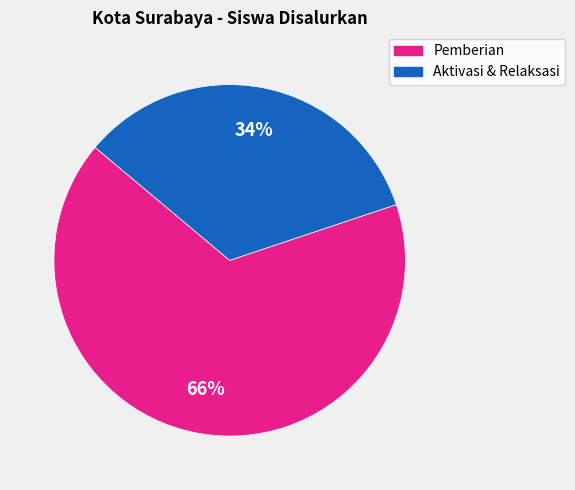

To the nearest percent, what is the average slice percentage?

50%